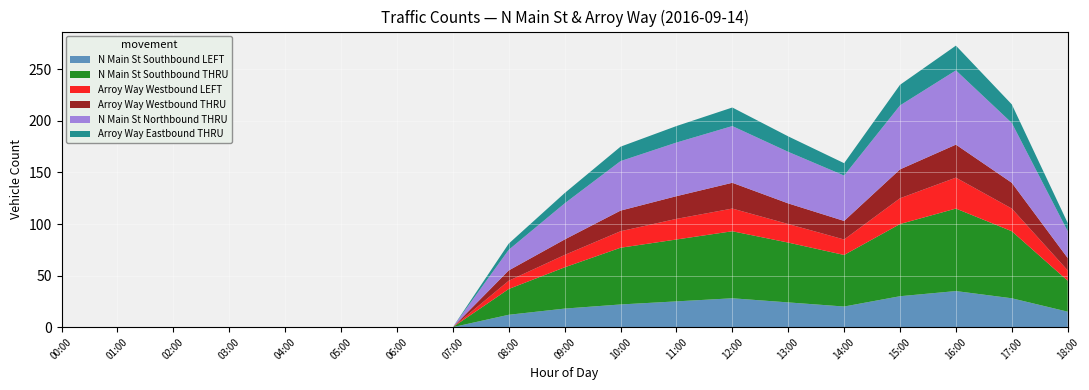

Reading right to left, what are all the values shown in this chart?

N Main St Southbound LEFT: 18:00=15	17:00=28	16:00=35	15:00=30	14:00=20	13:00=24	12:00=28	11:00=25	10:00=22	09:00=18	08:00=12	07:00=0	06:00=0	05:00=0	04:00=0	03:00=0	02:00=0	01:00=0	00:00=0
N Main St Southbound THRU: 18:00=30	17:00=65	16:00=80	15:00=70	14:00=50	13:00=58	12:00=65	11:00=60	10:00=55	09:00=40	08:00=25	07:00=0	06:00=0	05:00=0	04:00=0	03:00=0	02:00=0	01:00=0	00:00=0
Arroy Way Westbound LEFT: 18:00=10	17:00=22	16:00=30	15:00=25	14:00=15	13:00=18	12:00=22	11:00=20	10:00=16	09:00=12	08:00=8	07:00=0	06:00=0	05:00=0	04:00=0	03:00=0	02:00=0	01:00=0	00:00=0
Arroy Way Westbound THRU: 18:00=12	17:00=25	16:00=32	15:00=28	14:00=18	13:00=20	12:00=25	11:00=22	10:00=20	09:00=15	08:00=10	07:00=0	06:00=0	05:00=0	04:00=0	03:00=0	02:00=0	01:00=0	00:00=0
N Main St Northbound THRU: 18:00=26	17:00=58	16:00=72	15:00=62	14:00=44	13:00=50	12:00=55	11:00=52	10:00=48	09:00=35	08:00=20	07:00=0	06:00=0	05:00=0	04:00=0	03:00=0	02:00=0	01:00=0	00:00=0
Arroy Way Eastbound THRU: 18:00=8	17:00=18	16:00=24	15:00=20	14:00=12	13:00=15	12:00=18	11:00=16	10:00=14	09:00=10	08:00=6	07:00=0	06:00=0	05:00=0	04:00=0	03:00=0	02:00=0	01:00=0	00:00=0